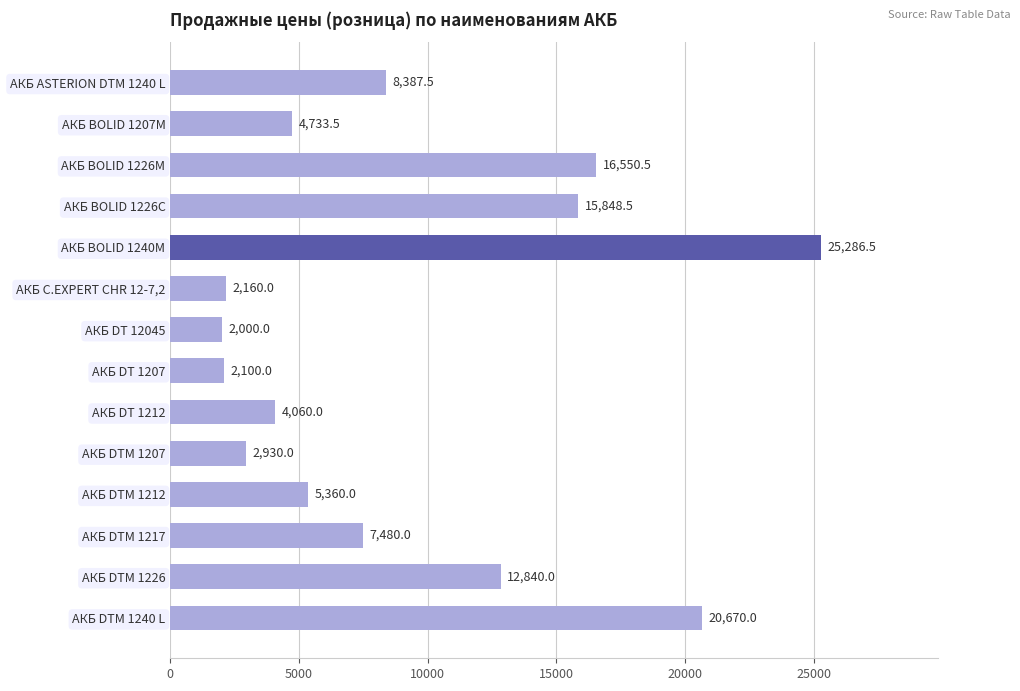

List the labels in order of value, smallest first.

АКБ DT 12045, АКБ DT 1207, АКБ C.EXPERT CHR 12-7,2, АКБ DTM 1207, АКБ DT 1212, АКБ BOLID 1207М, АКБ DTM 1212, АКБ DTM 1217, АКБ ASTERION DTM 1240 L, АКБ DTM 1226, АКБ BOLID 1226С, АКБ BOLID 1226М, АКБ DTM 1240 L, АКБ BOLID 1240М